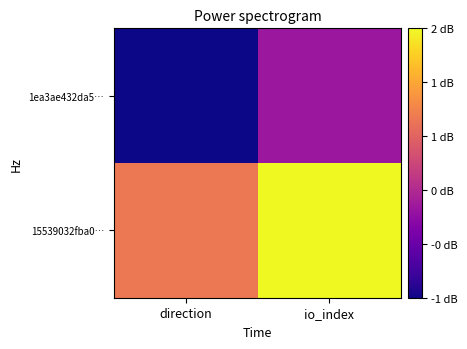

Reading right to left, extract all data points from this chart.

1ea3ae432da5…: io_index=0	direction=-1
15539032fba0…: io_index=2	direction=1